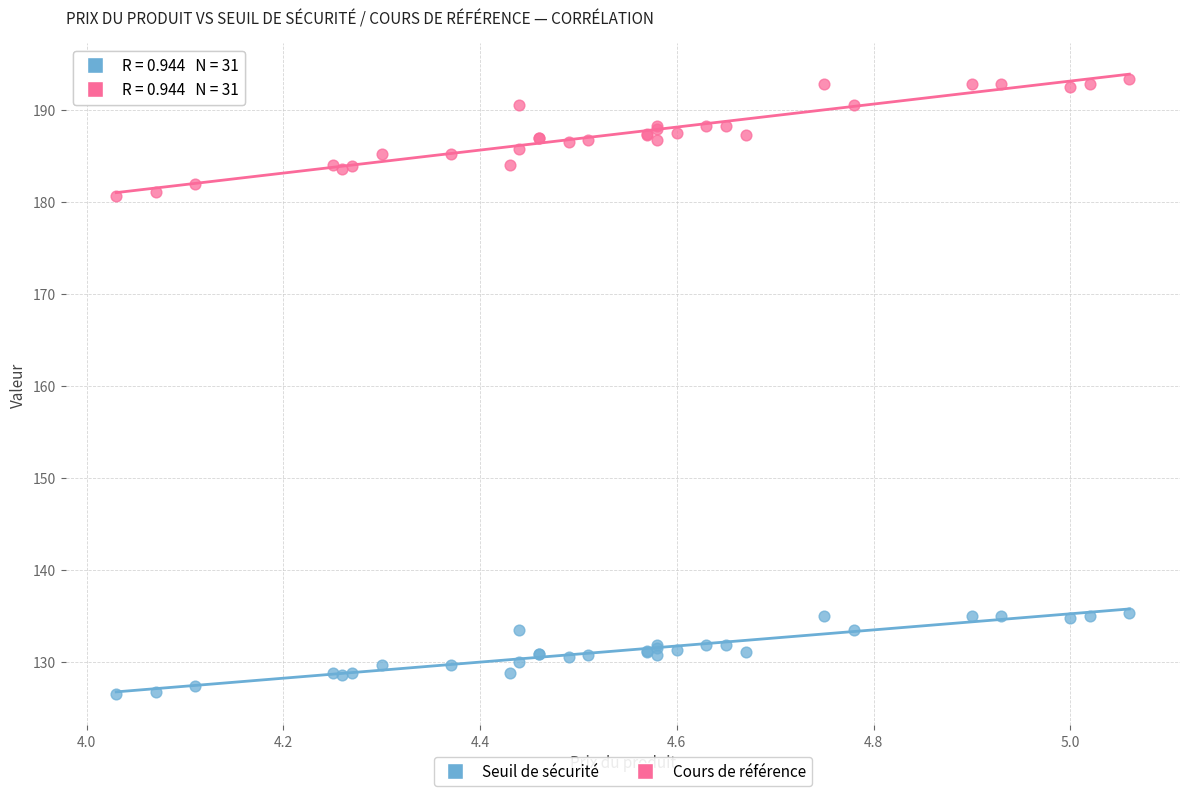

Which series contains the highest Y value?

Cours de référence